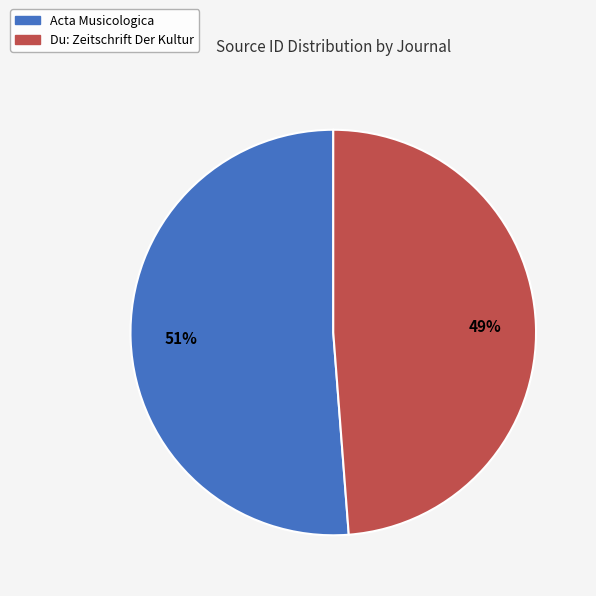

Is it true that Du: Zeitschrift Der Kultur is 56% of the pie?

False